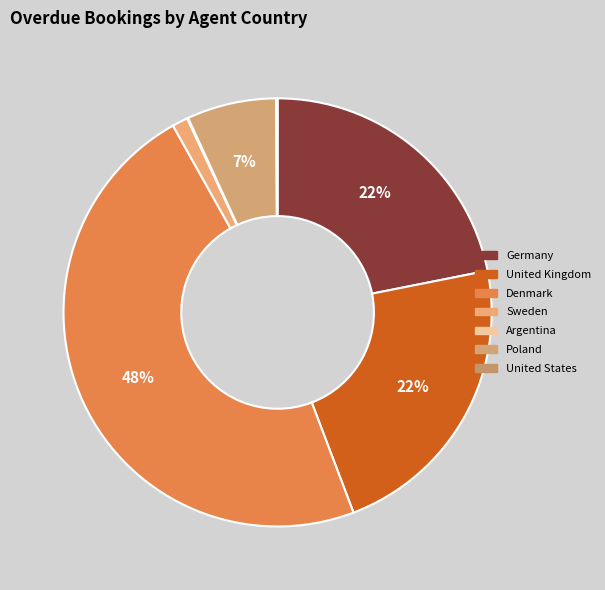

Which category has the biggest portion of the pie?

Denmark